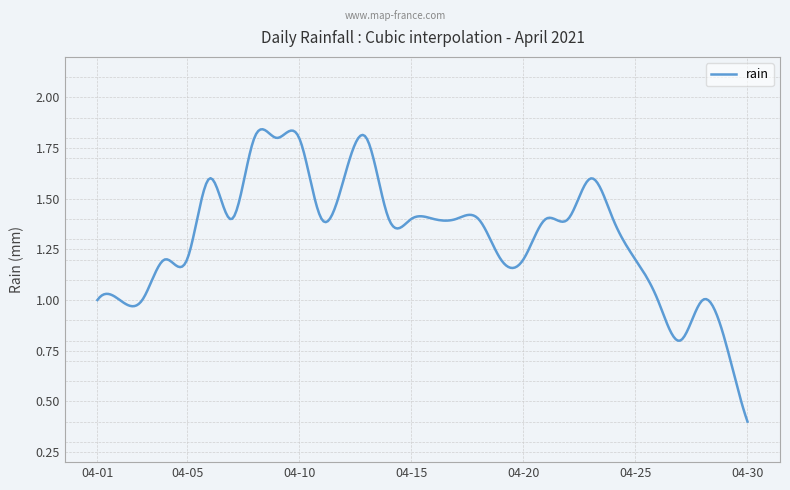

Where does the data first go above 1?

2021-04-04